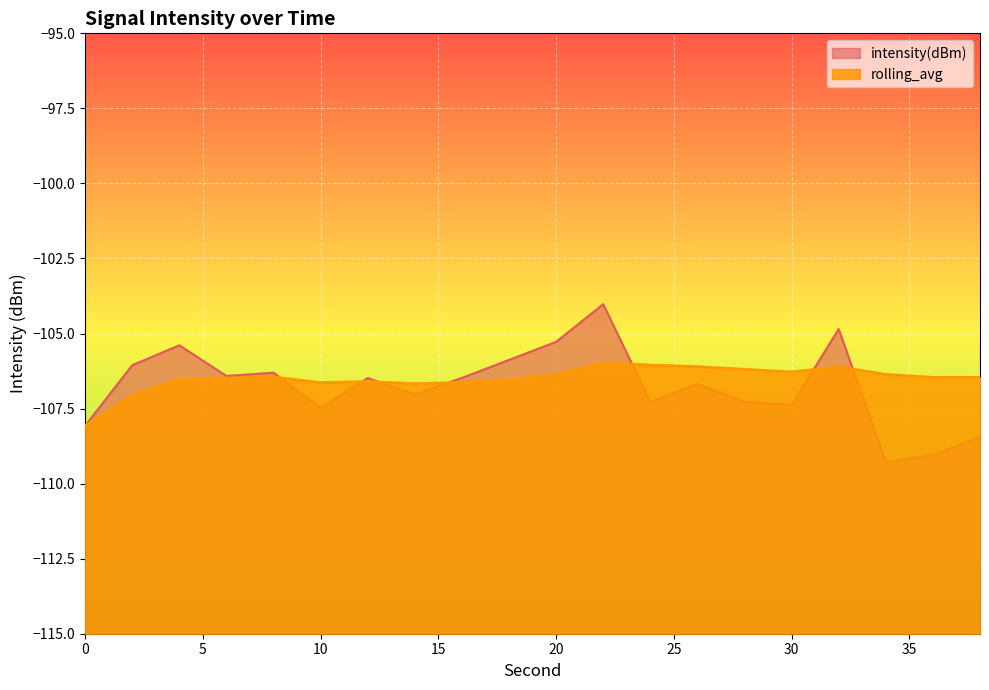

Between 30 and 32, which is larger?

32